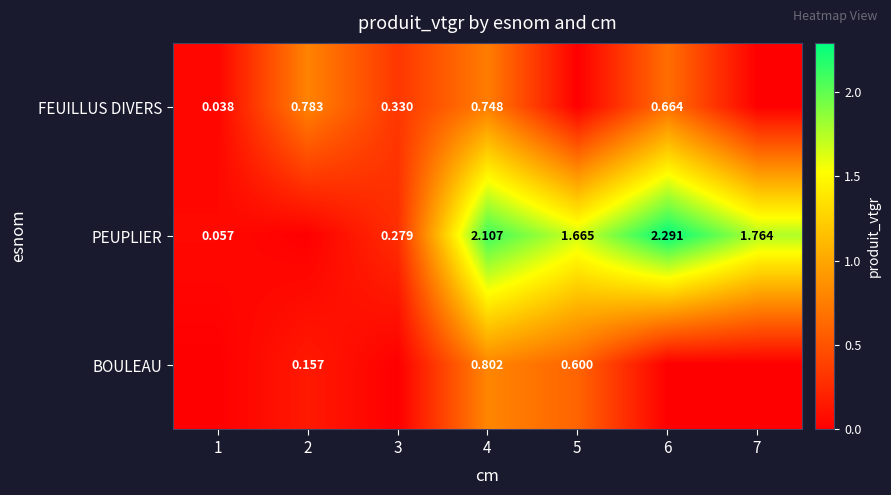

Is the value of BOULEAU at 5 greater than the value of PEUPLIER at 3?

Yes